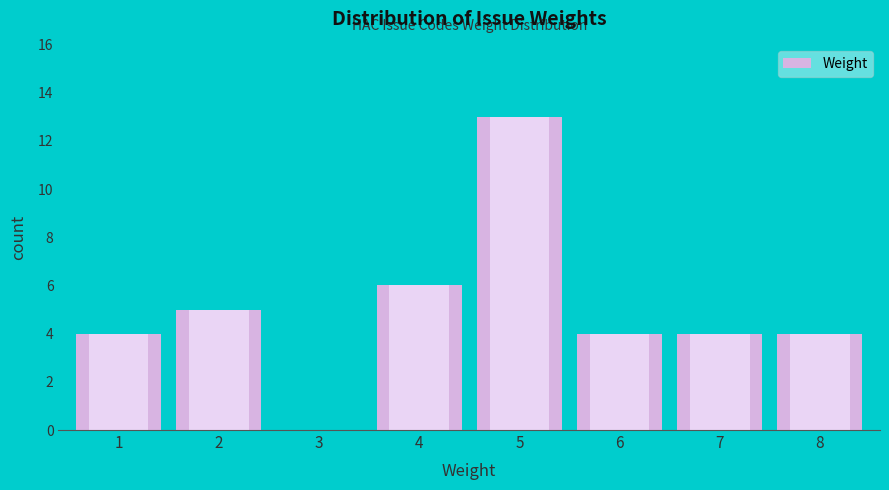

Reading left to right, what are all the values shown in this chart?

1=4	2=5	3=0	4=6	5=13	6=4	7=4	8=4